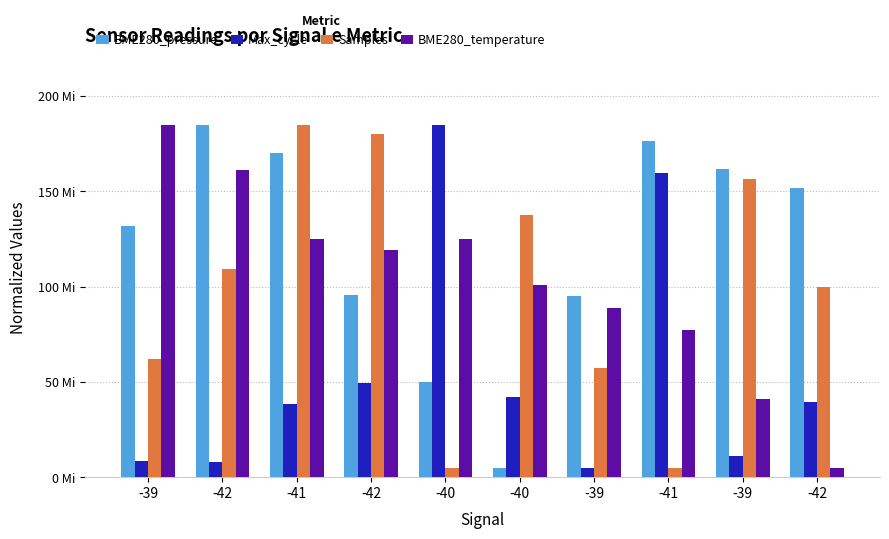

At how many categories does at least one series exceed 163?

6